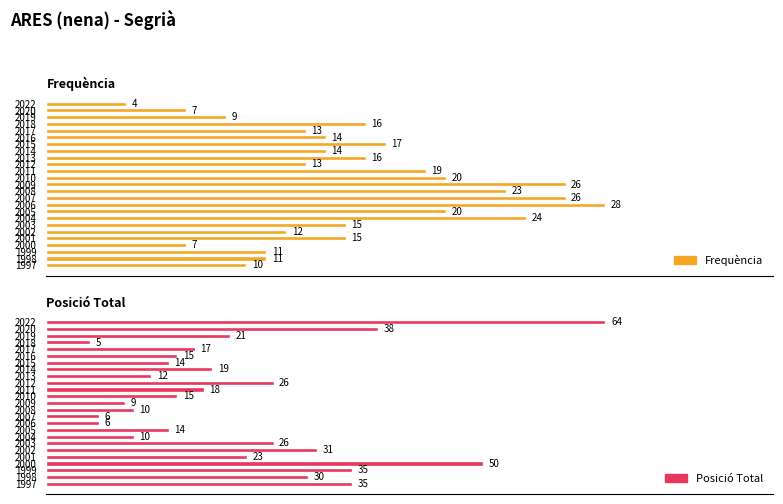

True or false: Posició Total has a value of 9 at 2006.

False